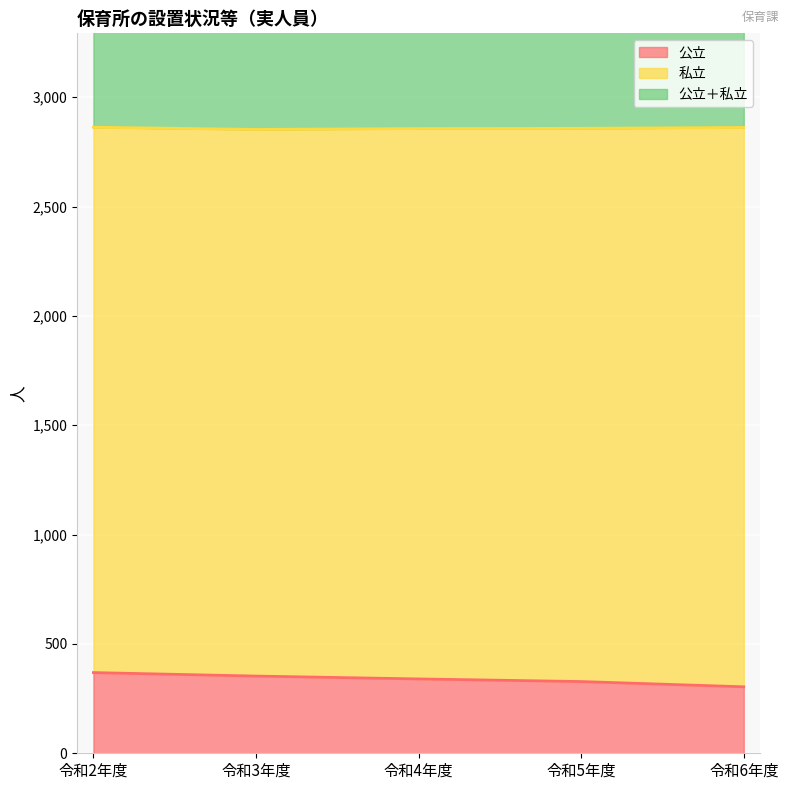

At how many categories does at least one series exceed 1908?

5